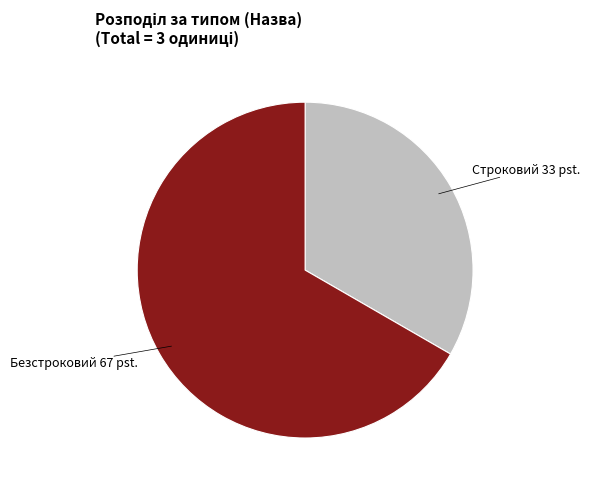

Do Строковий and Безстроковий together represent more than half of the pie?

Yes